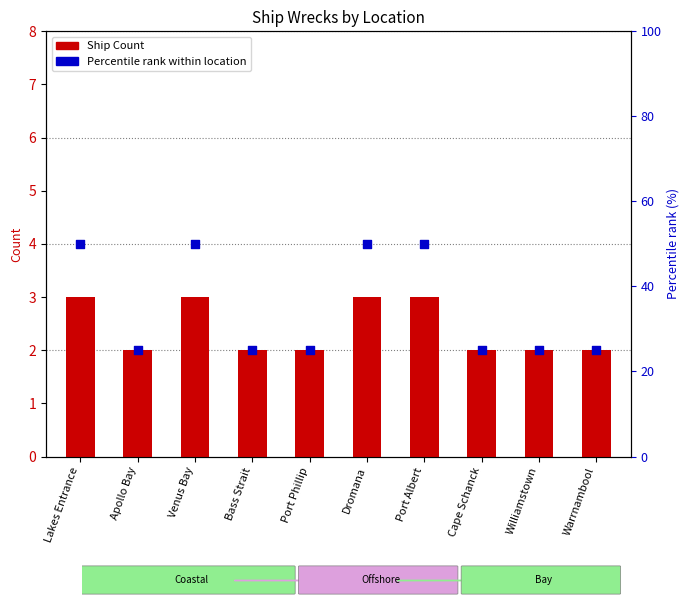

At how many categories does at least one series exceed 31?

4